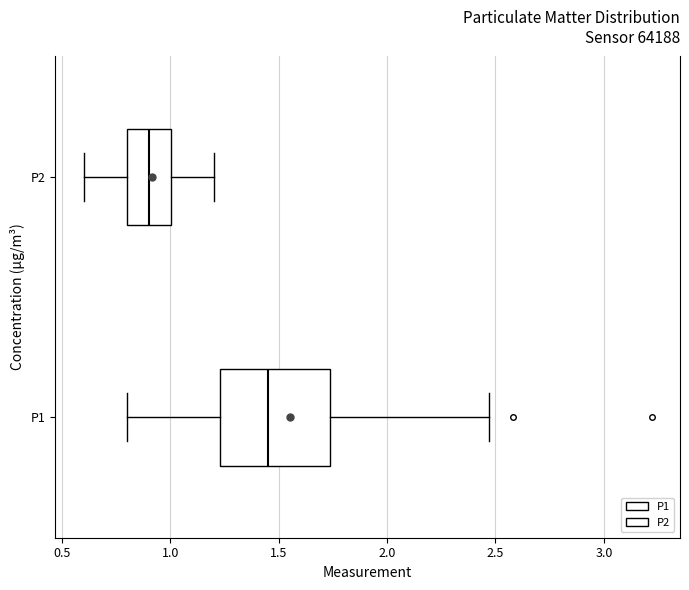

Where does the median line of the box for P2 sit on the x-axis? The values are not printed on the chart, so give them approximately, as read against the axis.

0.90